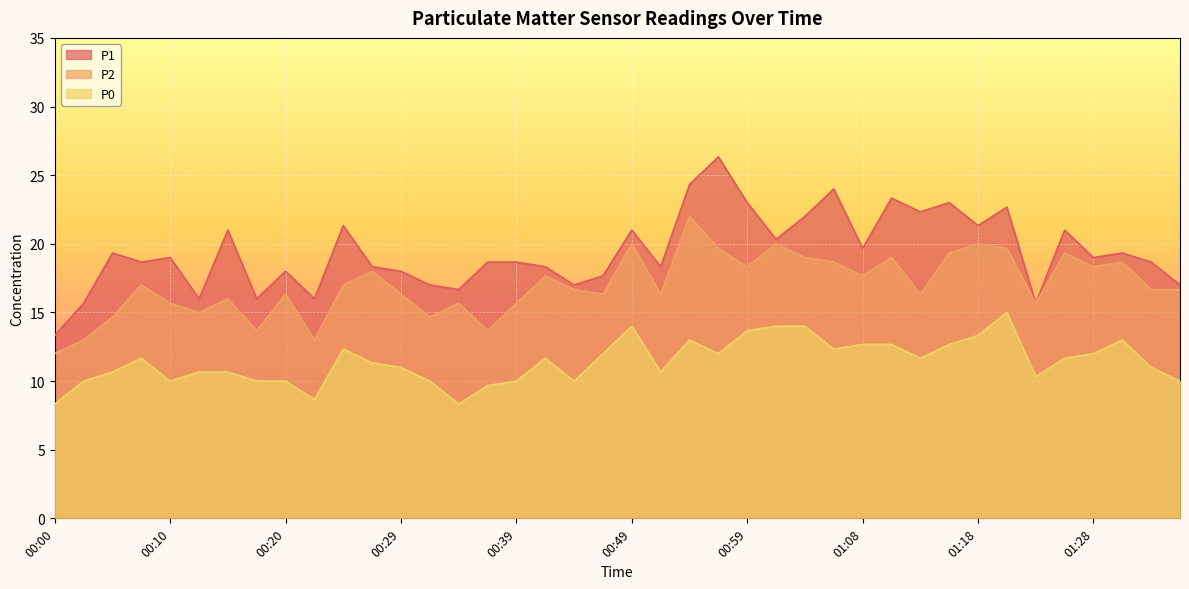

Is the value of P1 at 01:08 greater than the value of P0 at 00:00?

Yes